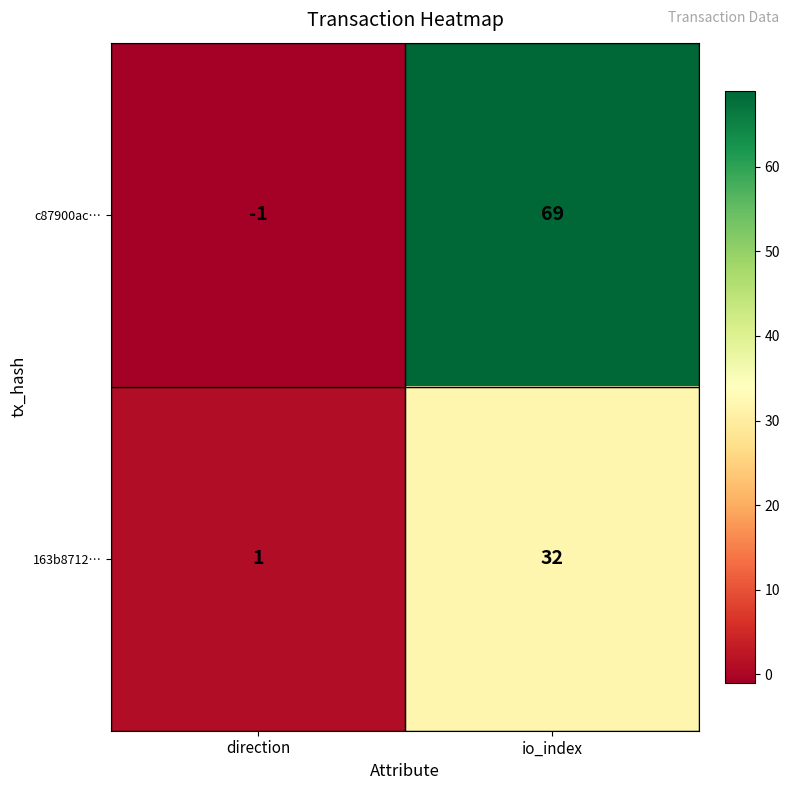

At which label is 163b8712… closest to 16?

direction